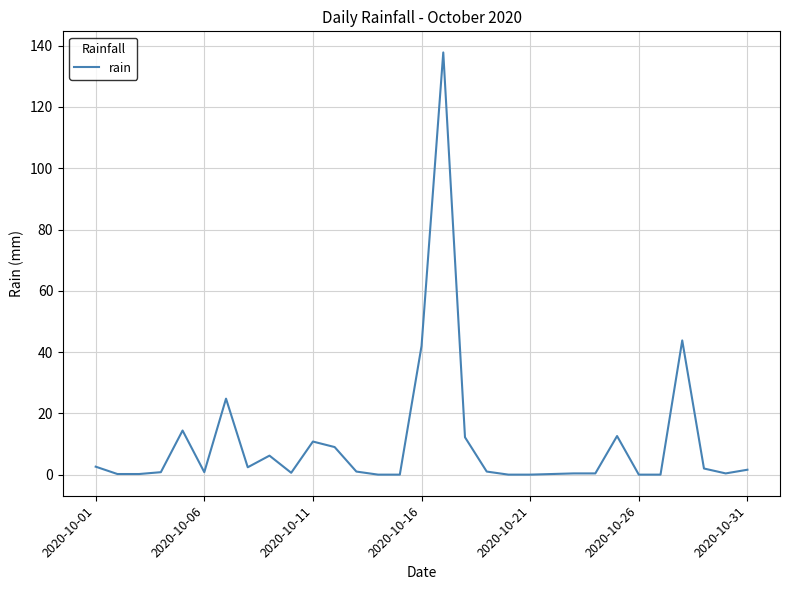

What is the difference between the maximum and minimum values?

137.8